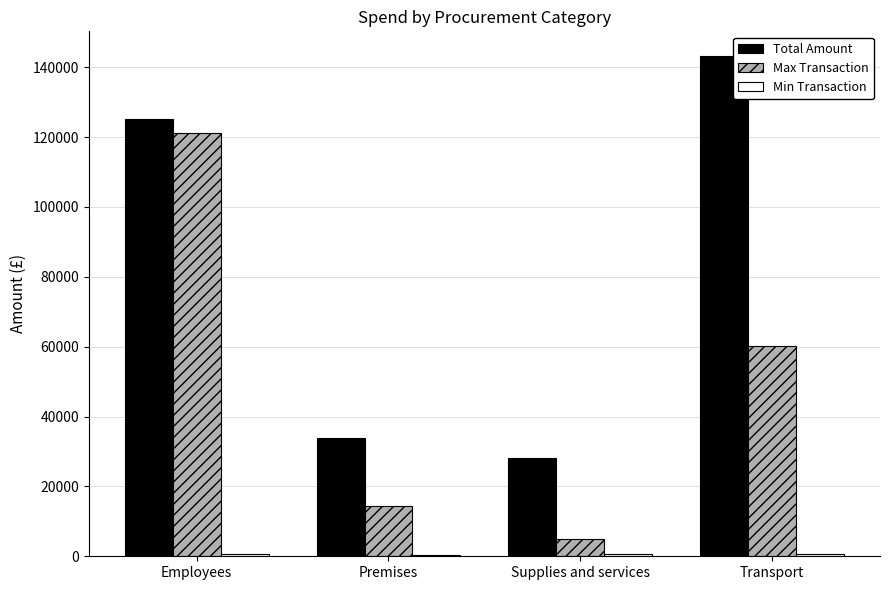

At which category is the sum across all series the highest?

Employees